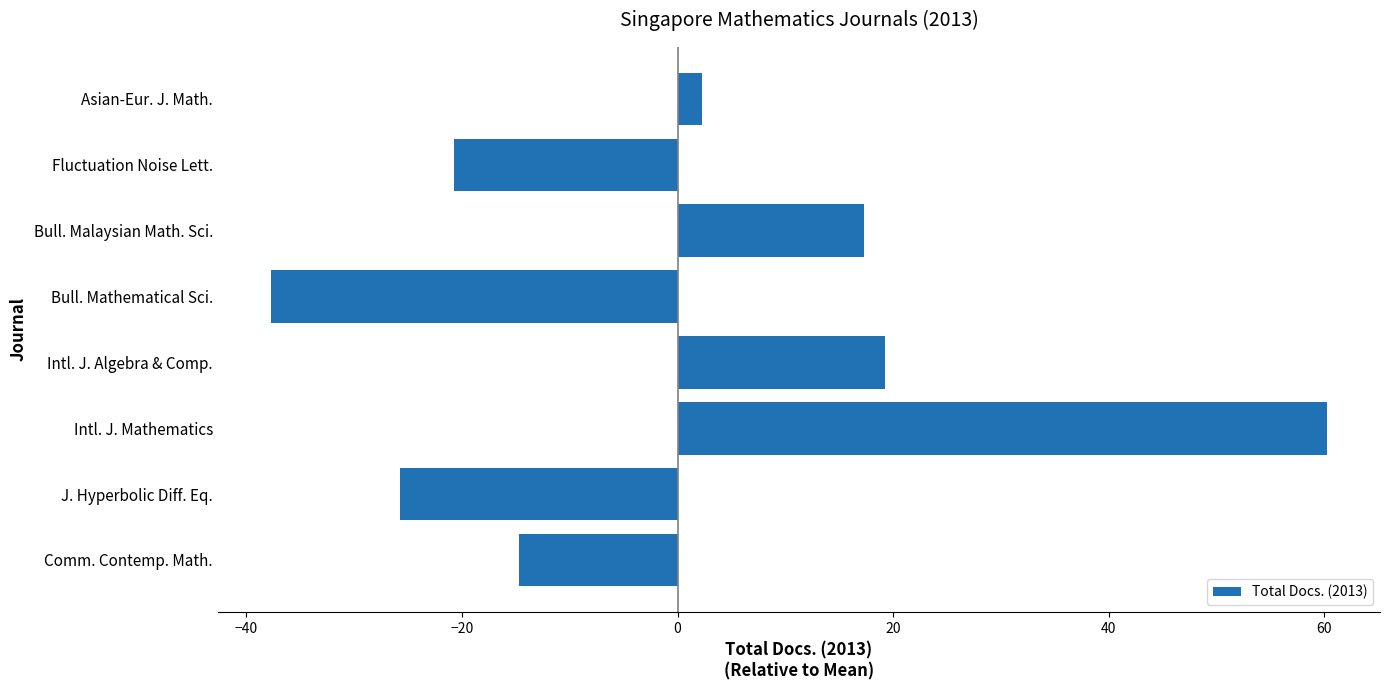

How many bars are there in total?

8